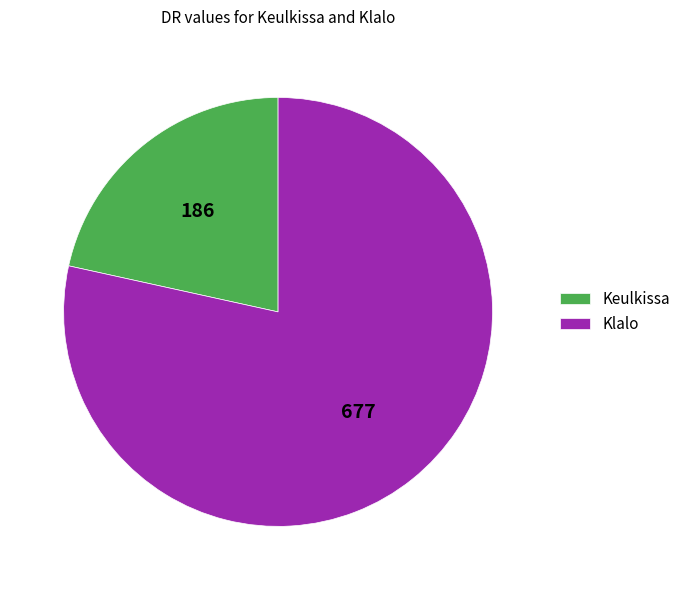

Count the number of slices in the pie.

2